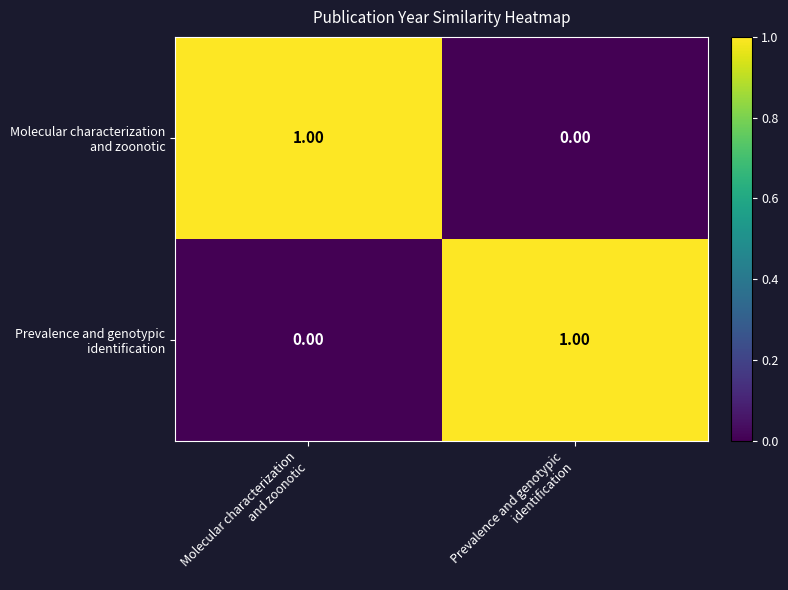

How many series are shown in this chart?

2